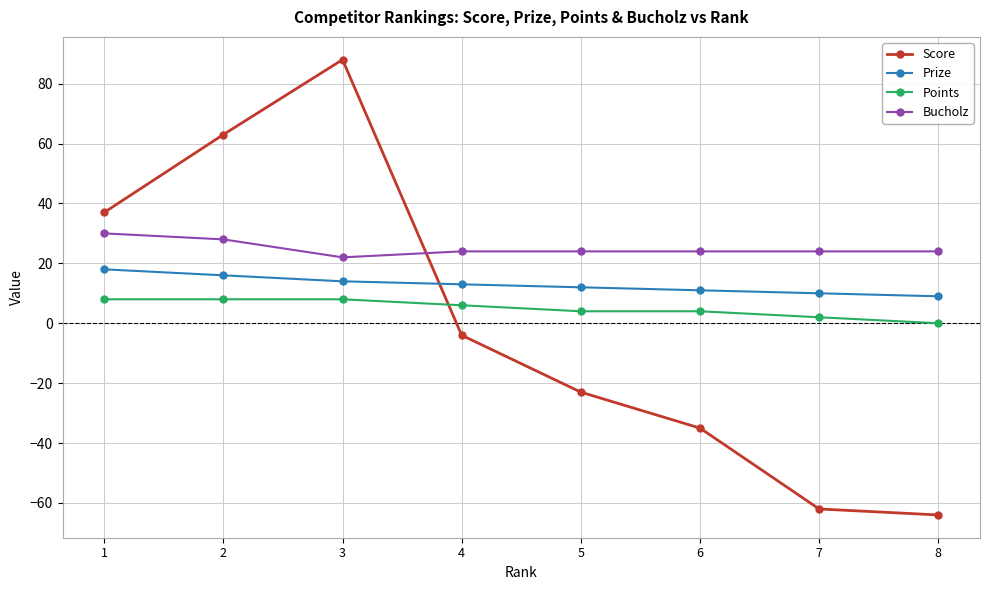

Which series has the widest spread of values?

Score